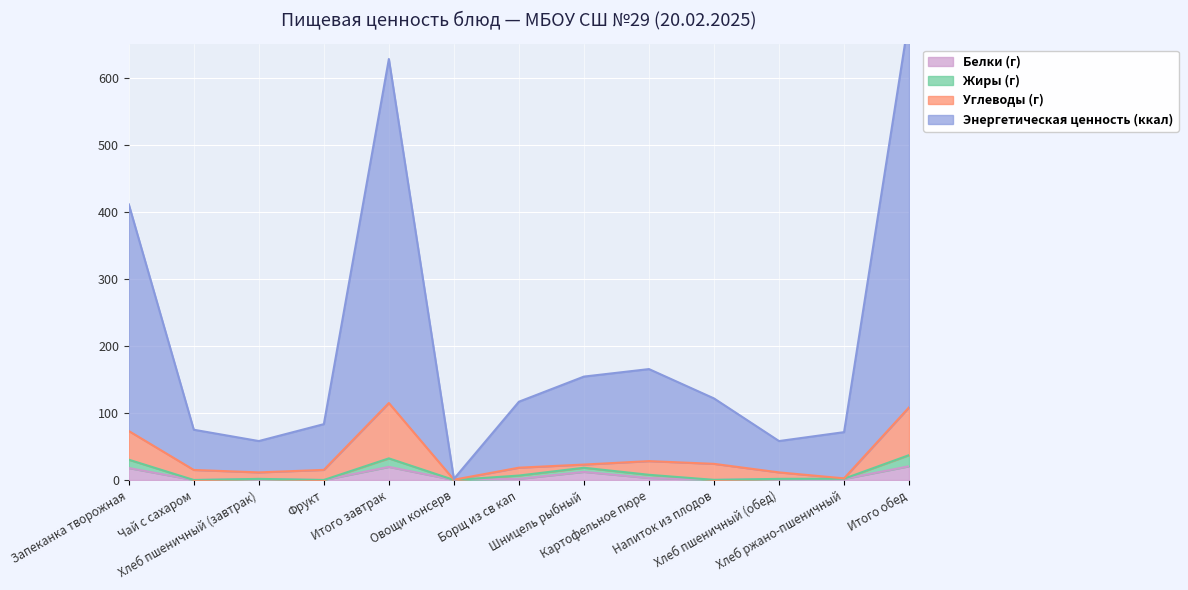

Is the value of Энергетическая ценность (ккал) at Напиток из плодов greater than the value of Углеводы (г) at Борщ из св кап?

Yes